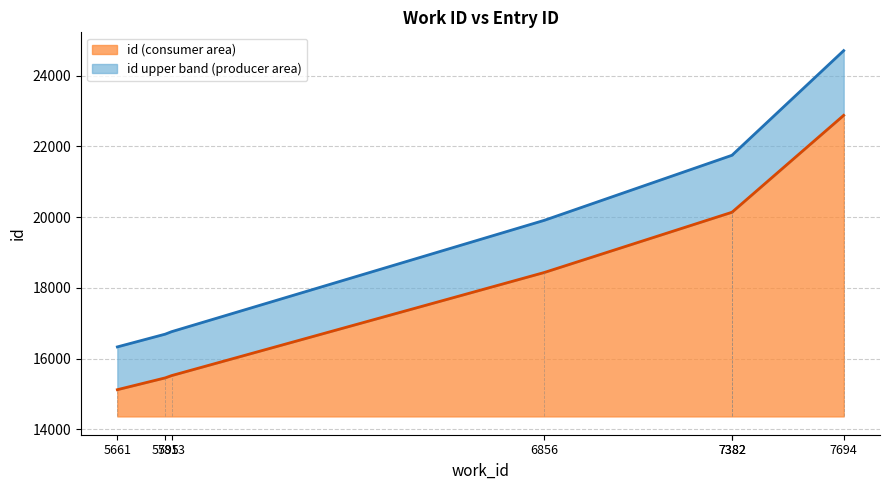

Rank the categories by value from highest to lowest.

7694, 7382, 7382, 6856, 5813, 5795, 5661